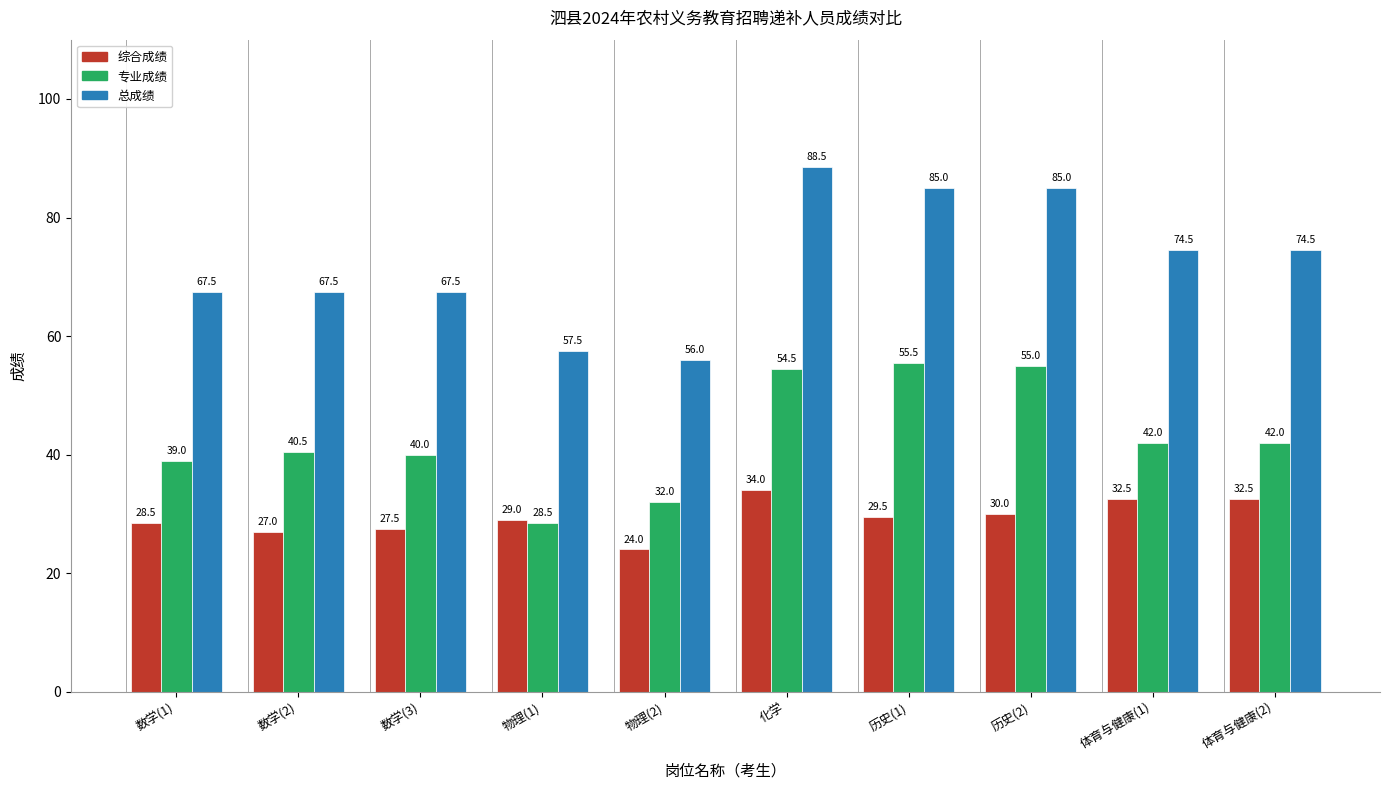

Does the chart contain any negative values?

No